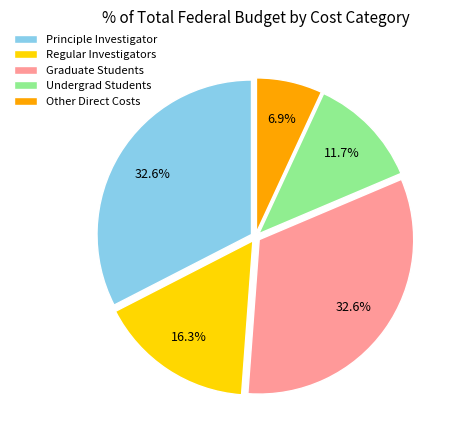

Is Principle Investigator the majority of the pie?

No